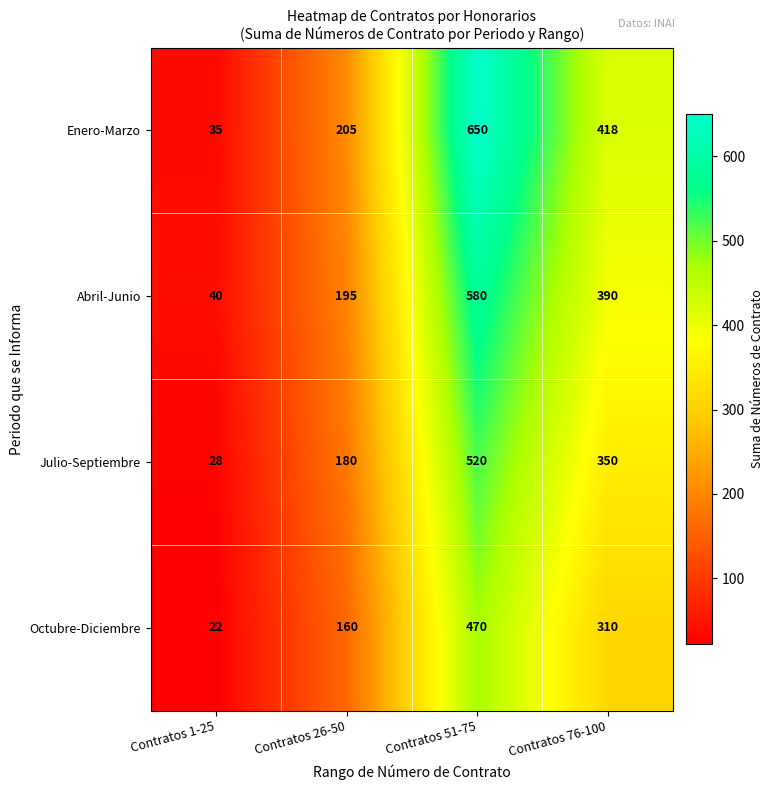

What is the average value of the Enero-Marzo series?

327